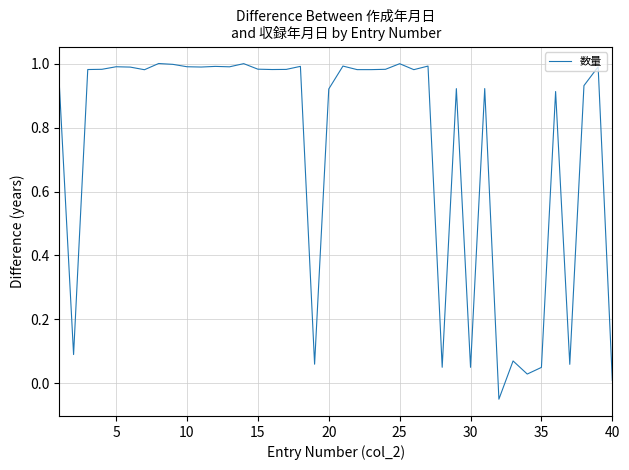

Does the chart have visible grid lines?

Yes